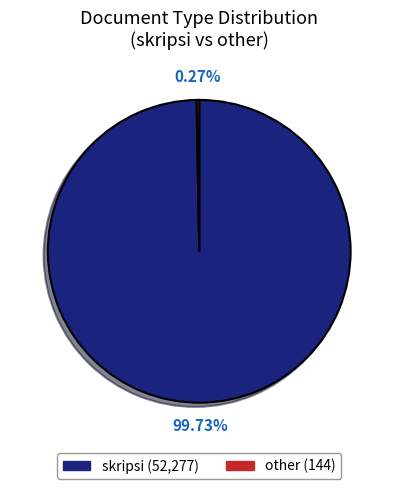

True or false: skripsi accounts for 100% of the total.

True